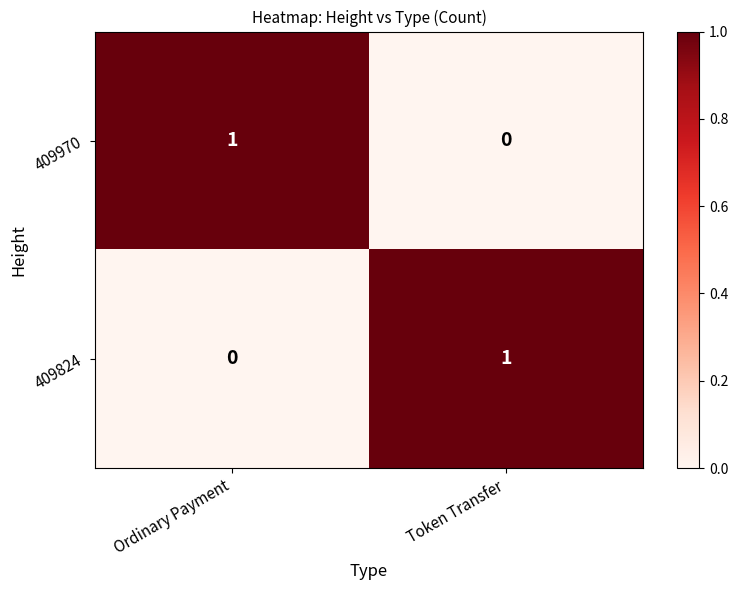

Is the value of 409970 at Ordinary Payment greater than the value of 409824 at Ordinary Payment?

Yes